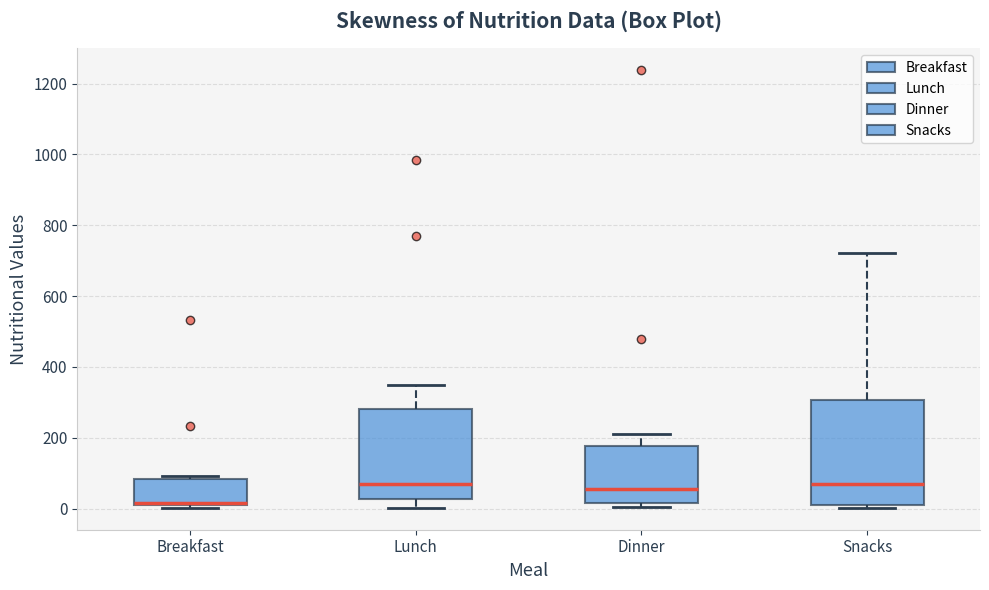

Which box is the tallest, from its lower edge to its upper edge?

Snacks